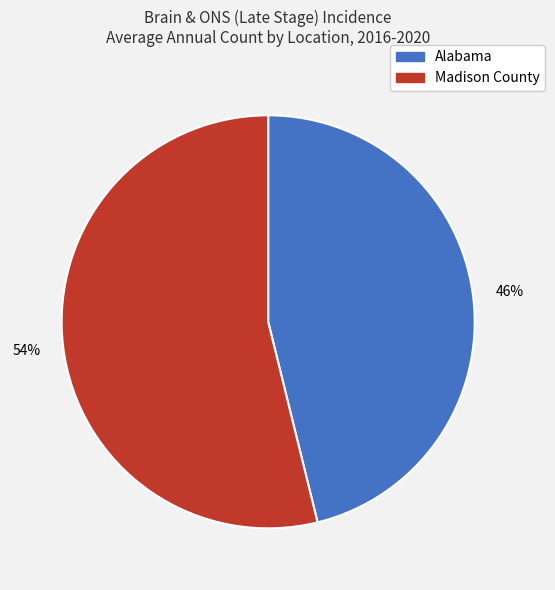

Approximately how many times larger is the value at Alabama compared to Madison County?

0.9